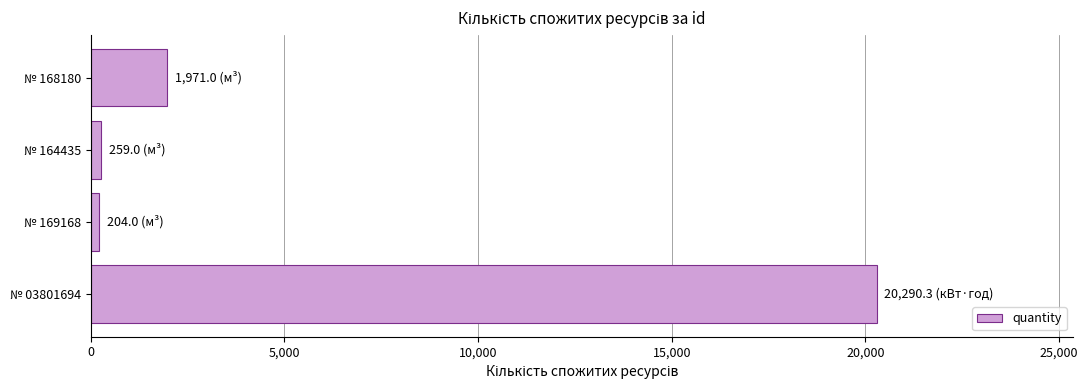

Does the chart contain stacked bars?

No